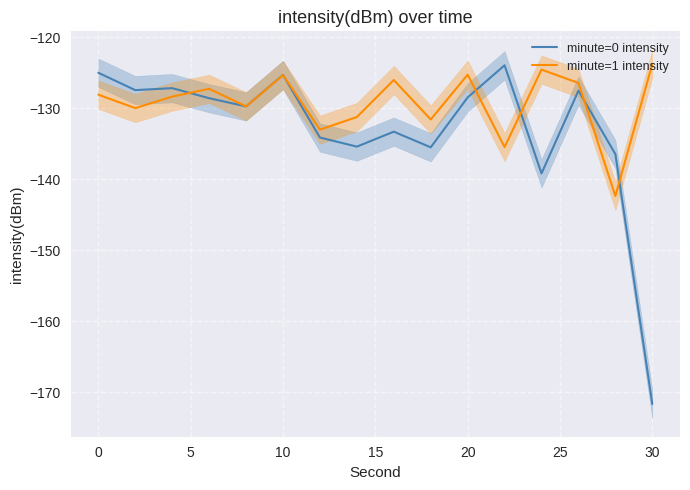

Which series has the widest spread of values?

minute=0 intensity